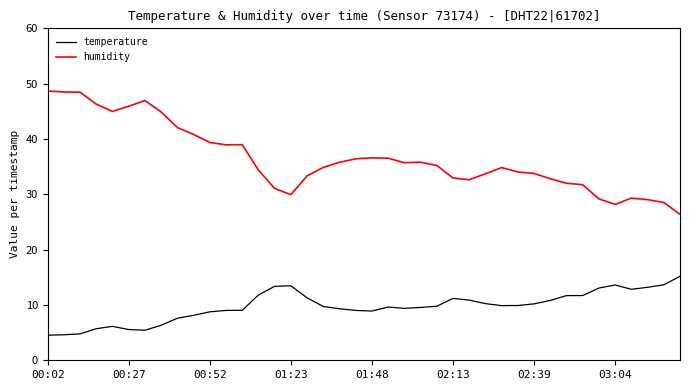

List the series in order of their peak value, lowest first.

temperature, humidity